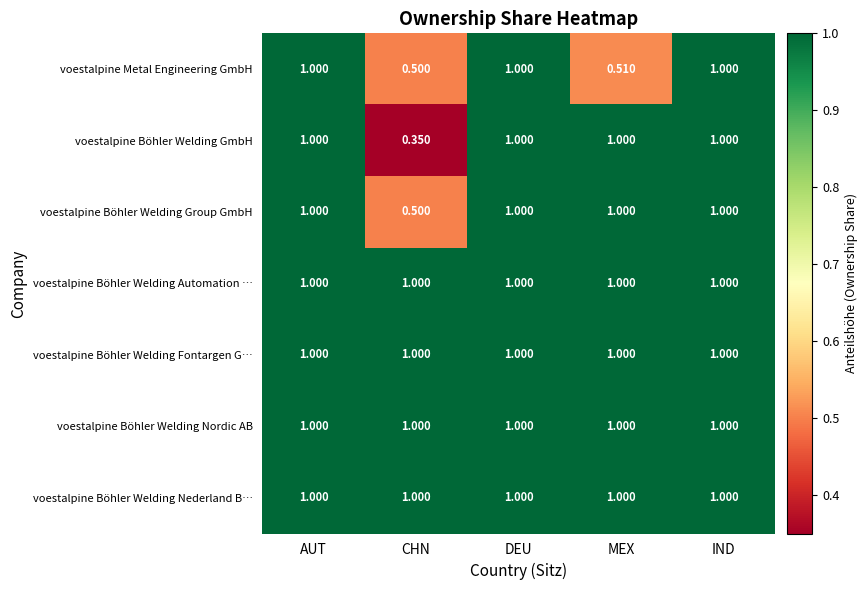

Where is voestalpine Böhler Welding GmbH nearest to the value 0?

CHN